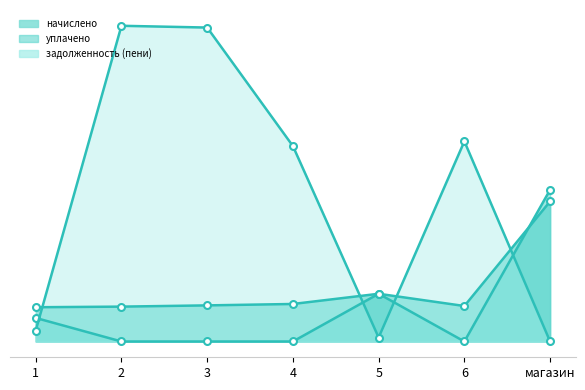

Which series changed the most between 3 and 4?

задолженность (пени)